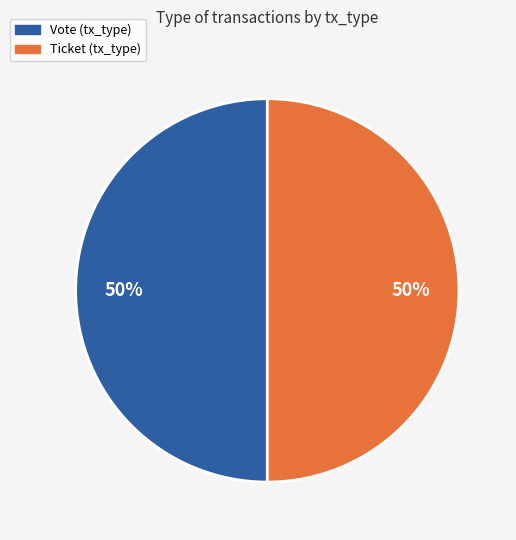

Approximately how many times larger is the value at Ticket compared to Vote?

1.0